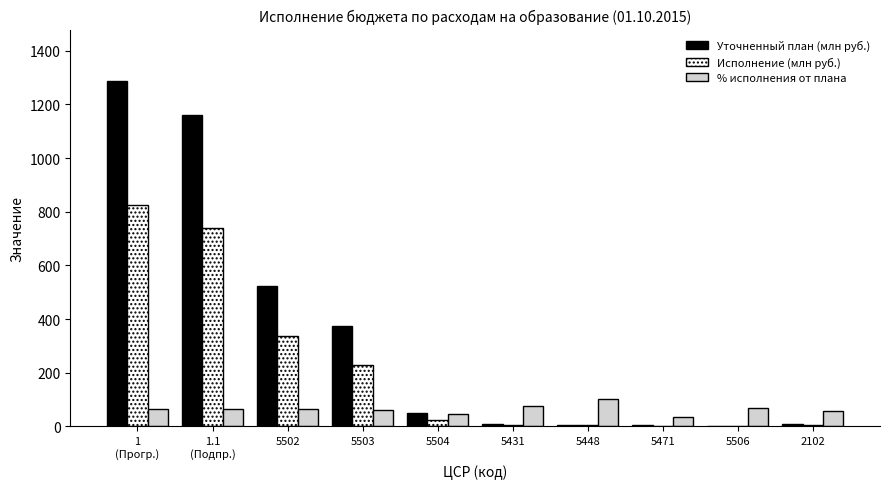

Are the bars horizontal?

No